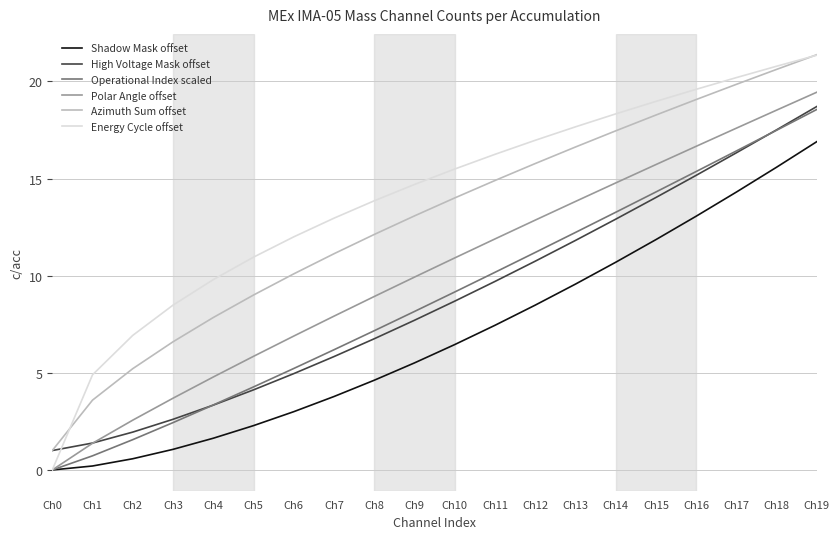

At which label does Energy Cycle offset first exceed 15?

Ch10